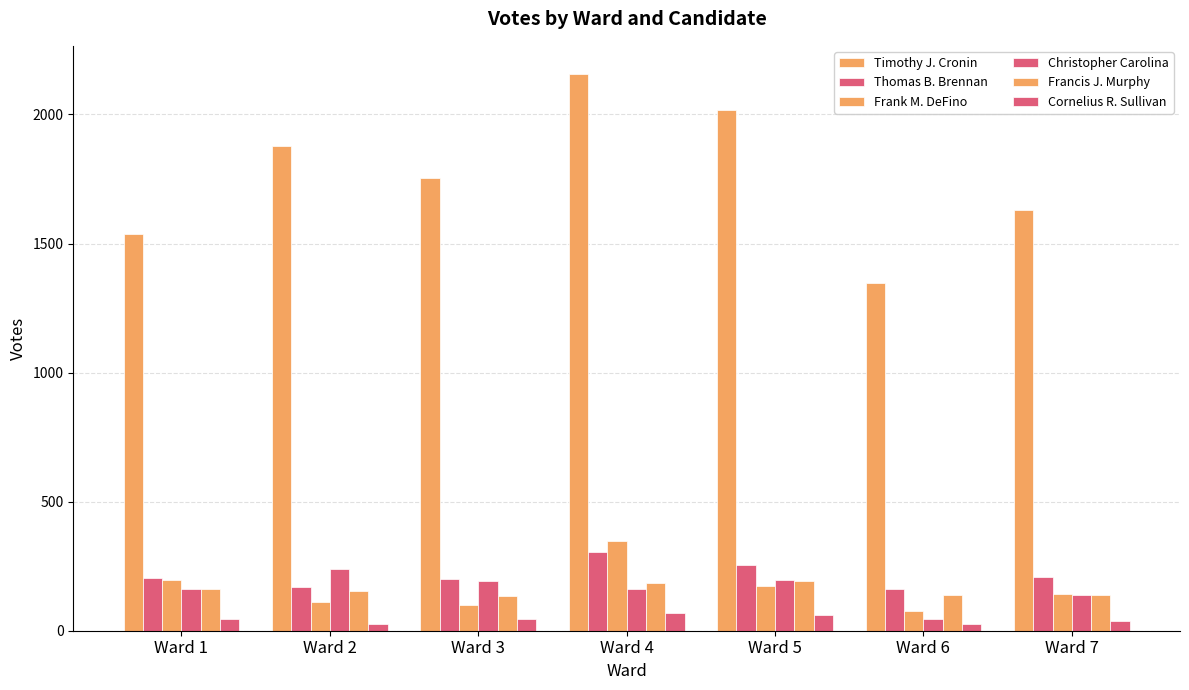

True or false: Cornelius R. Sullivan has a value of 11 at Ward 2.

False